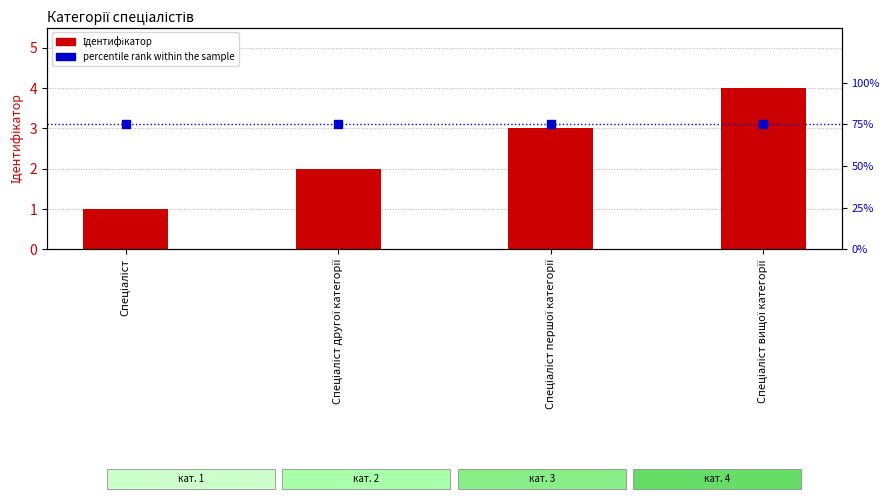

Which series reaches the maximum Y coordinate?

percentile rank within the sample